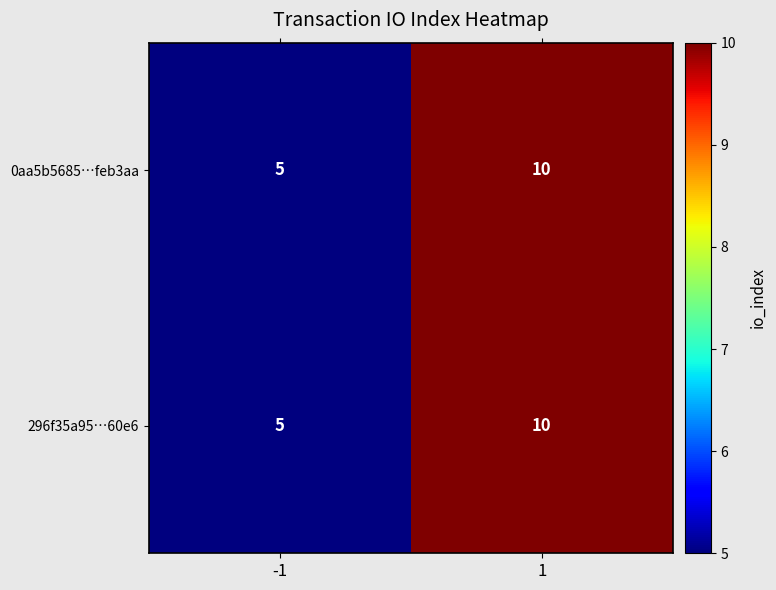

At which category is the sum across all series the highest?

1